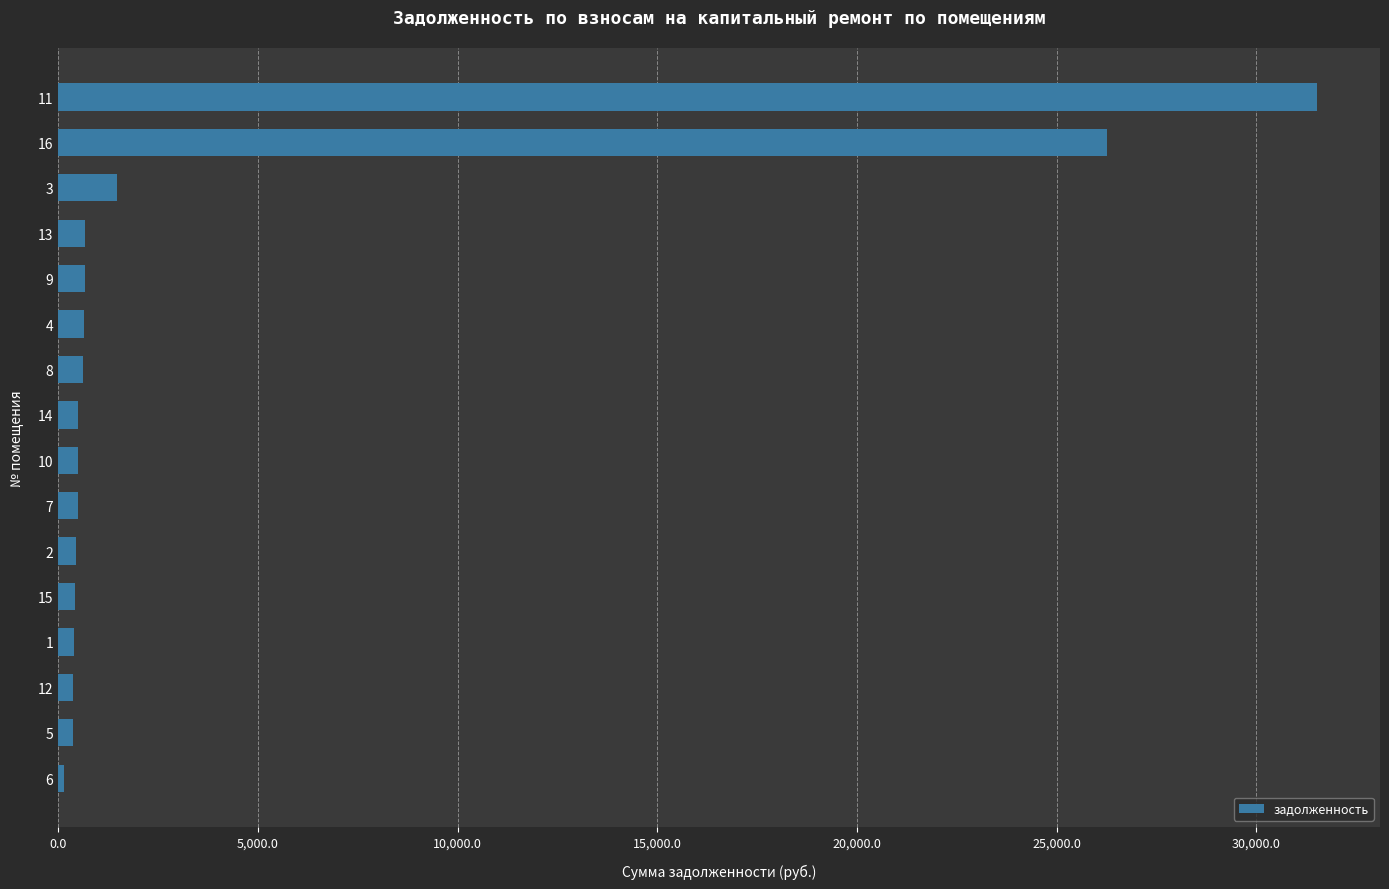

What is the maximum value shown in the chart?

31524.5